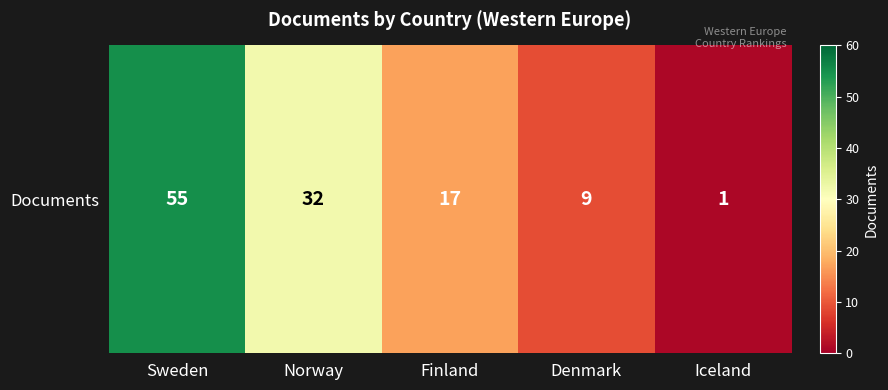

What is the sum of all values?

114